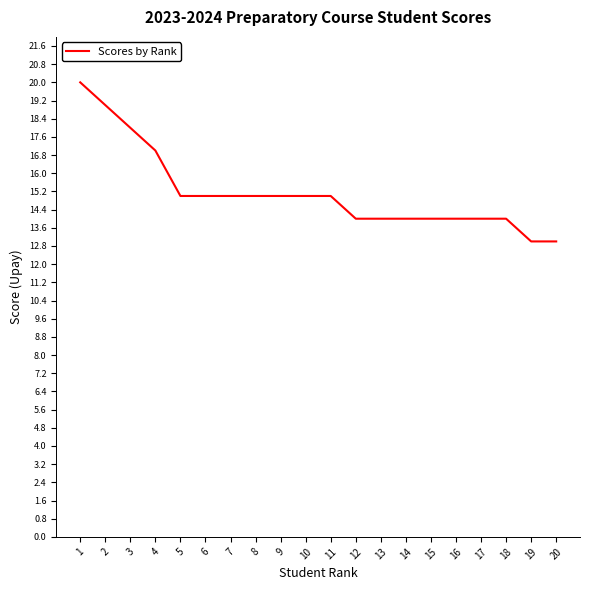

What is the difference between the maximum and minimum values?

7